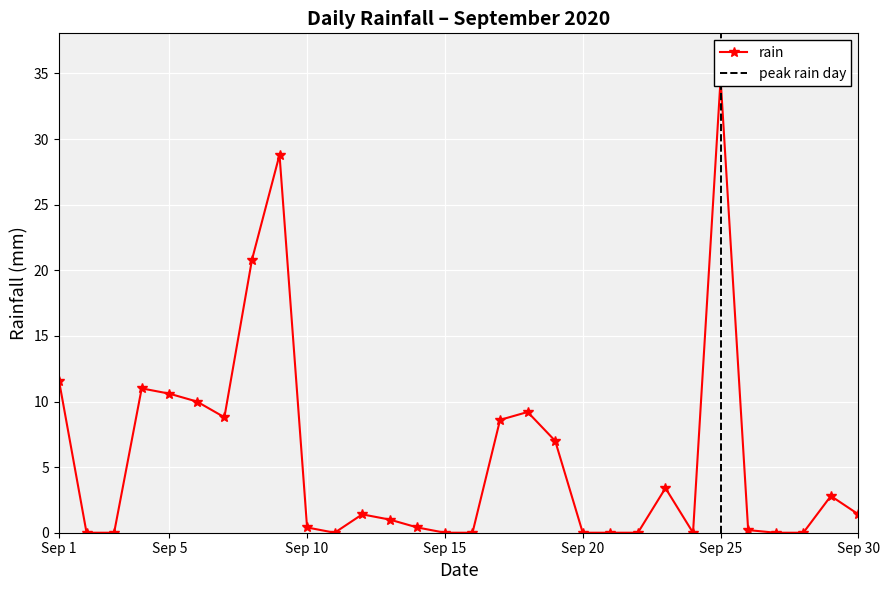

How many data points are above 1?

15